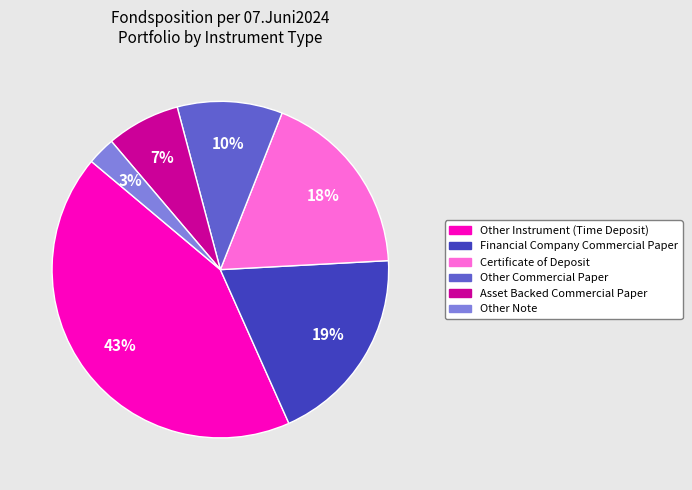

To the nearest percent, what is the average slice percentage?

17%